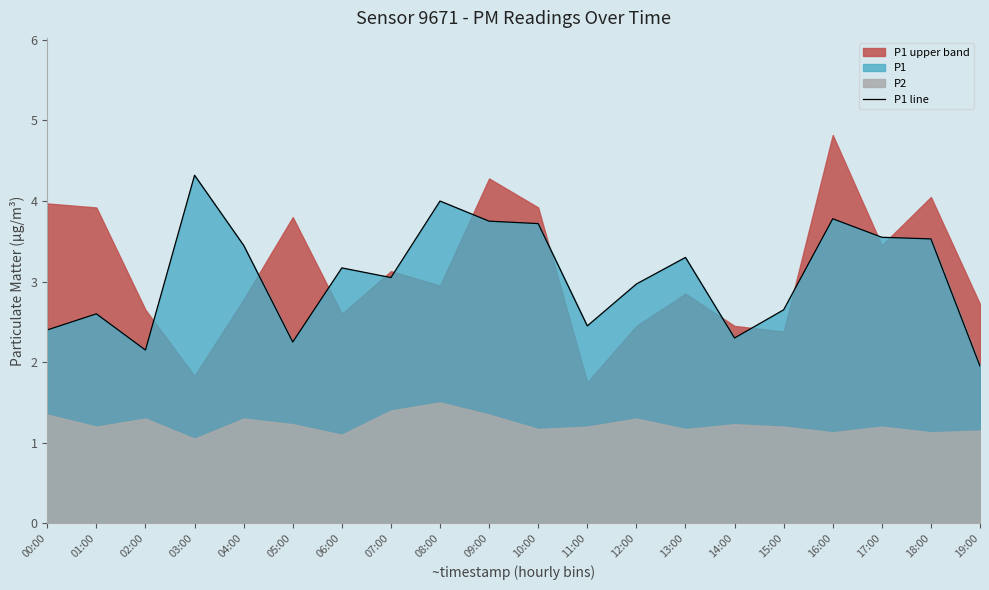

At which label is the value closest to 3?

12:00